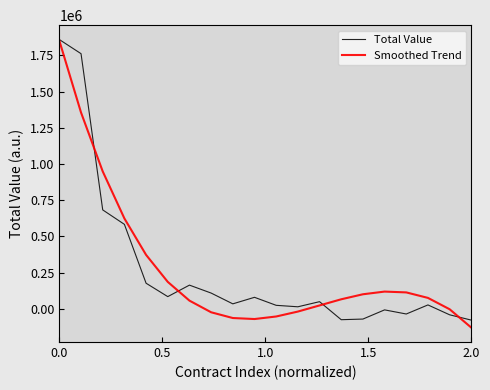

What is the maximum value for Smoothed Trend?

1851695.8